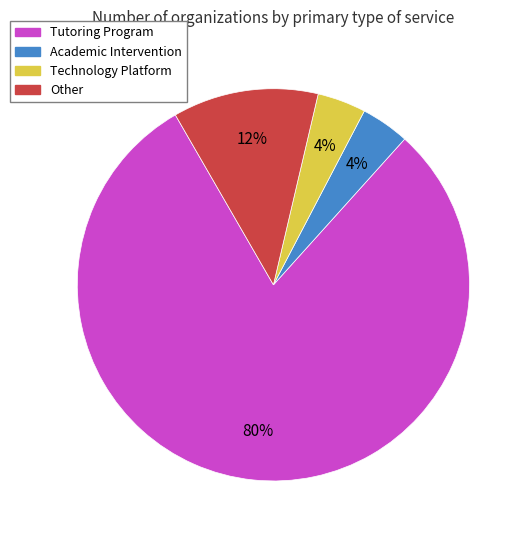

Is the sum of Academic Intervention and Other greater than half?

No